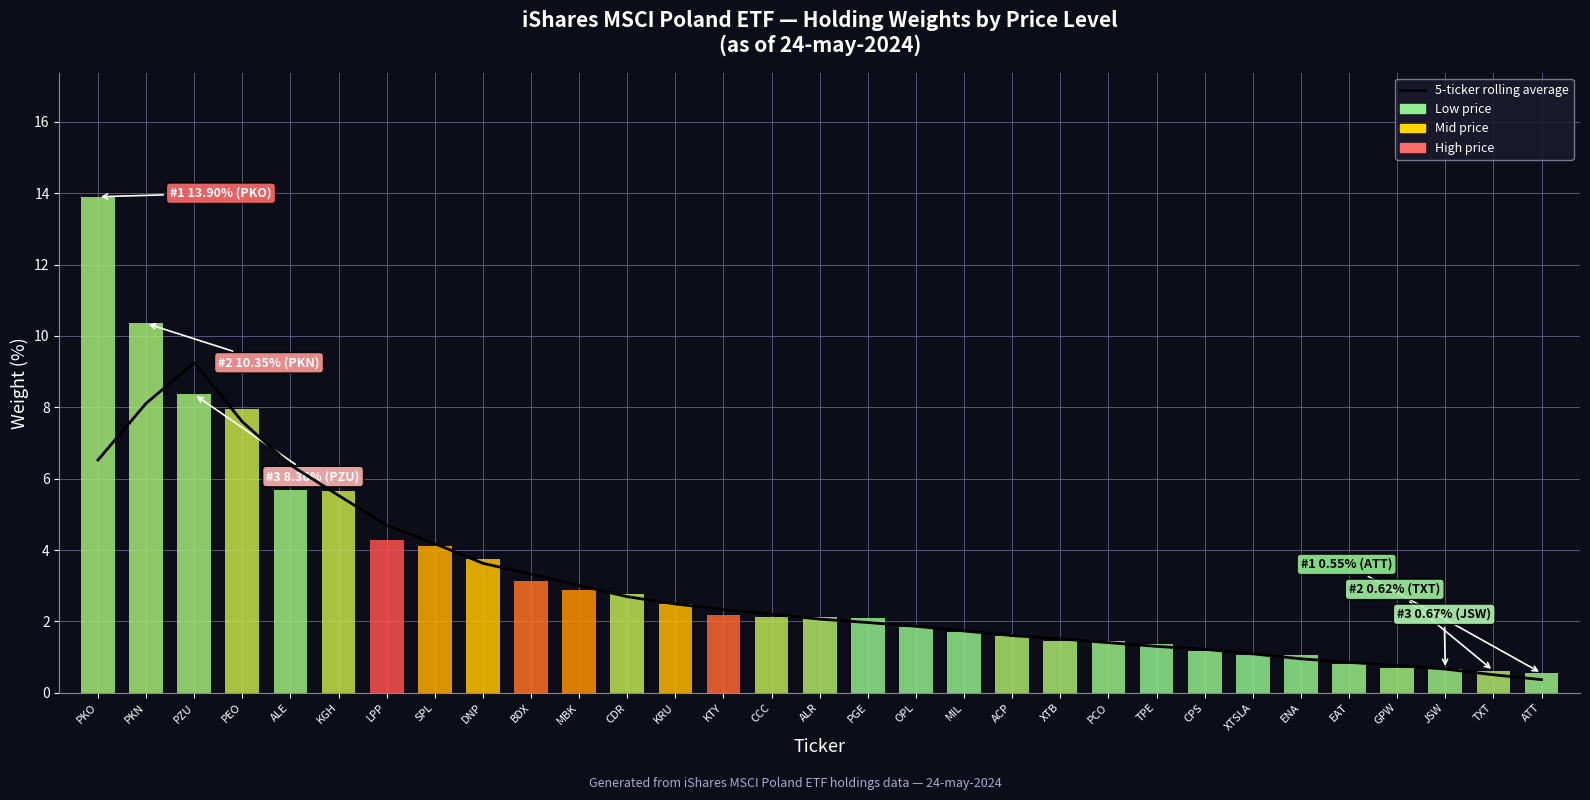

What is the average value?

3.0